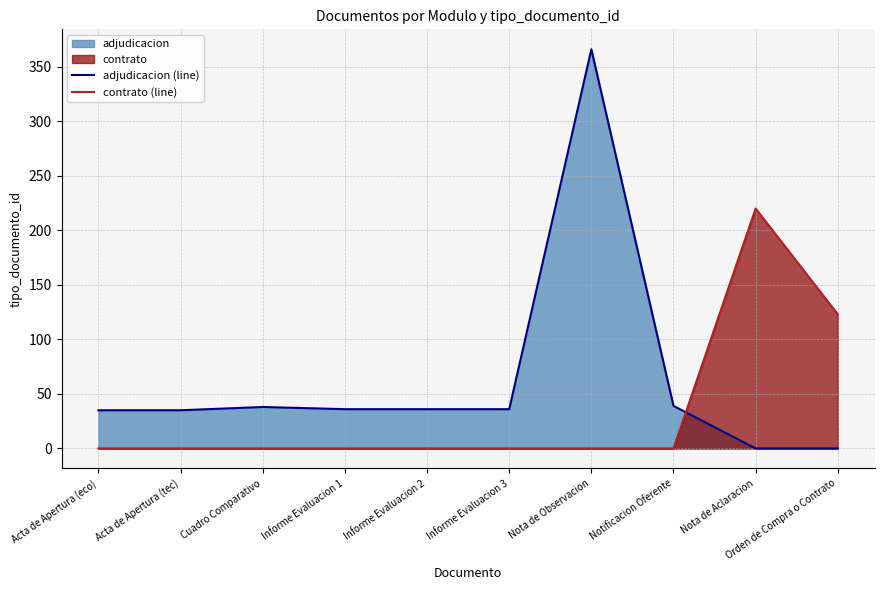

Reading left to right, what are all the values shown in this chart?

adjudicacion (line): 35	35	38	36	36	36	366	39	0	0
contrato (line): 0	0	0	0	0	0	0	0	220	123